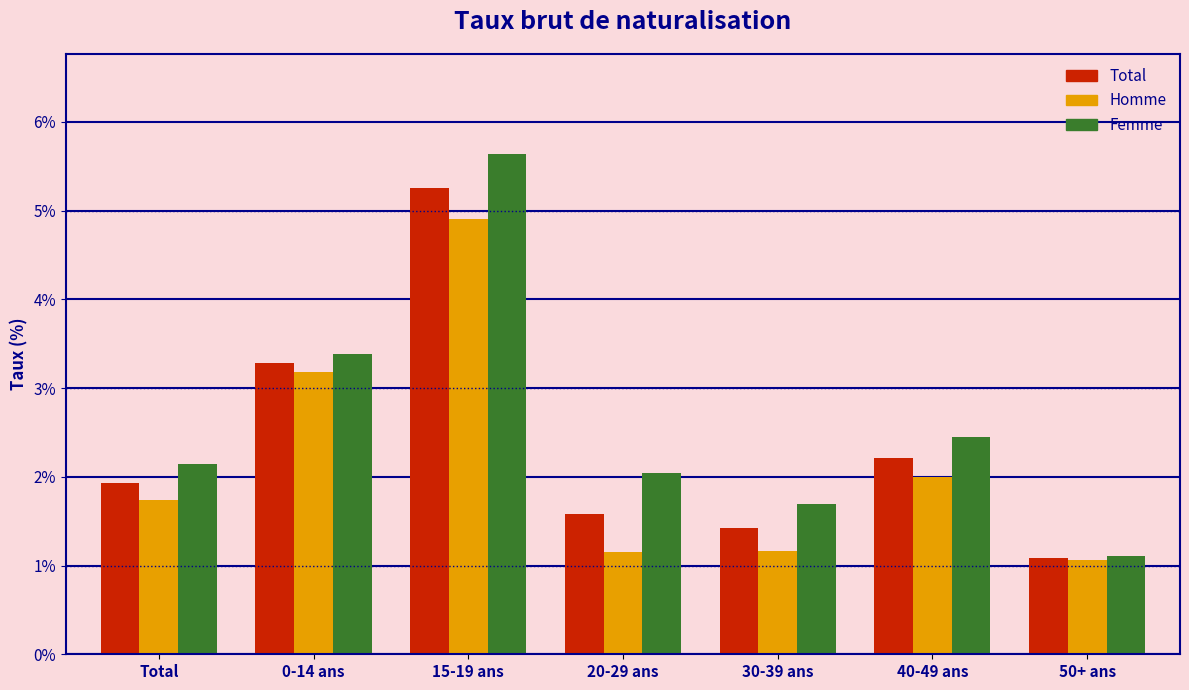

Reading left to right, transcribe all the data shown in this chart.

Total: 1.9	3.3	5.3	1.6	1.4	2.2	1.1
Homme: 1.7	3.2	4.9	1.2	1.2	2.0	1.1
Femme: 2.1	3.4	5.6	2.0	1.7	2.5	1.1